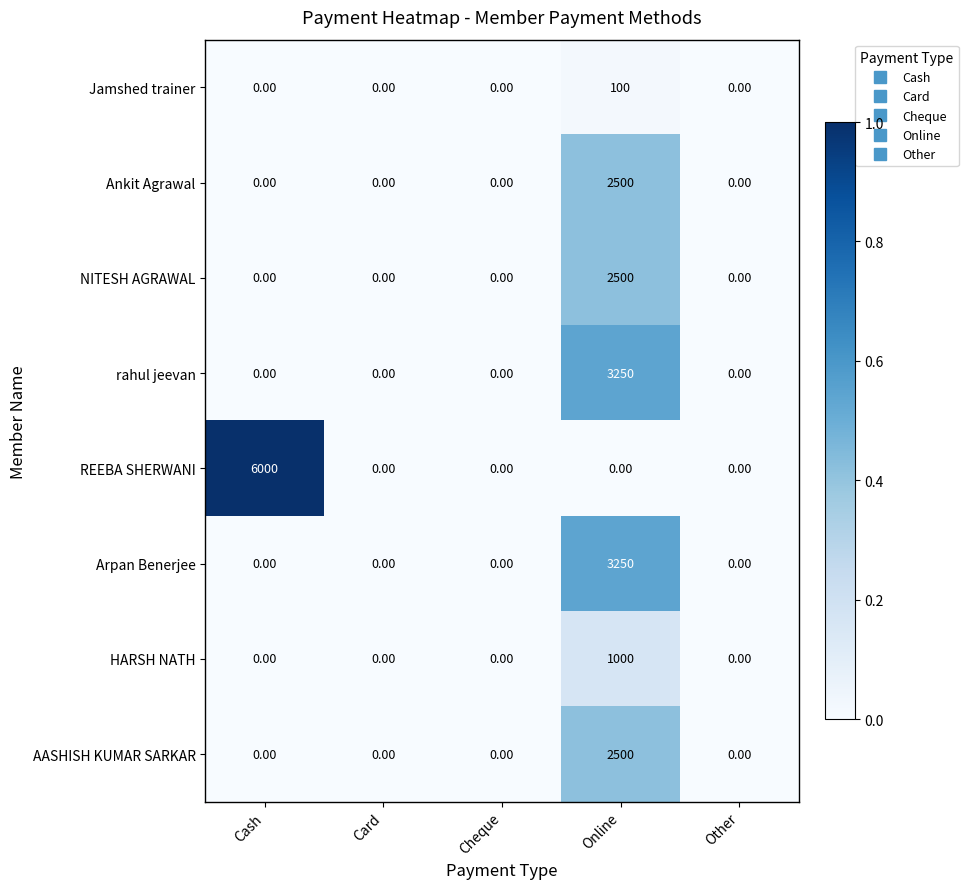

How many positive values does the rahul jeevan series have?

1